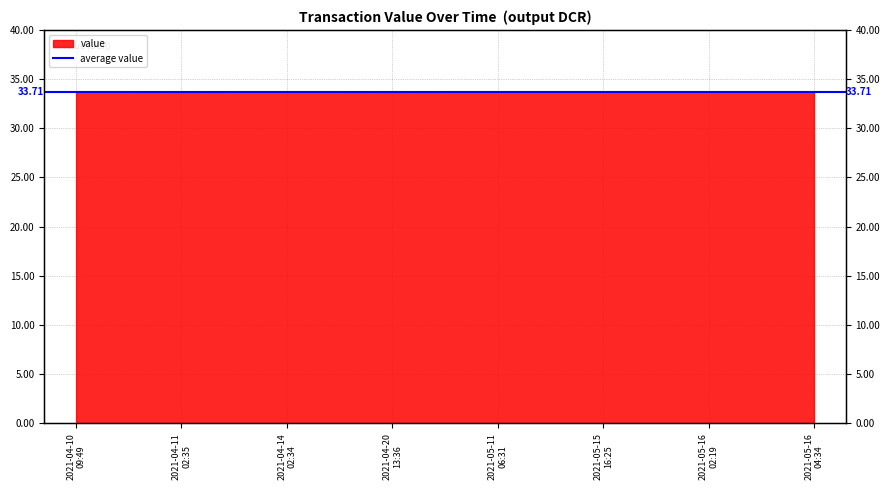

The value at 2021-05-16 04:34 is 33.7. True or false?

True